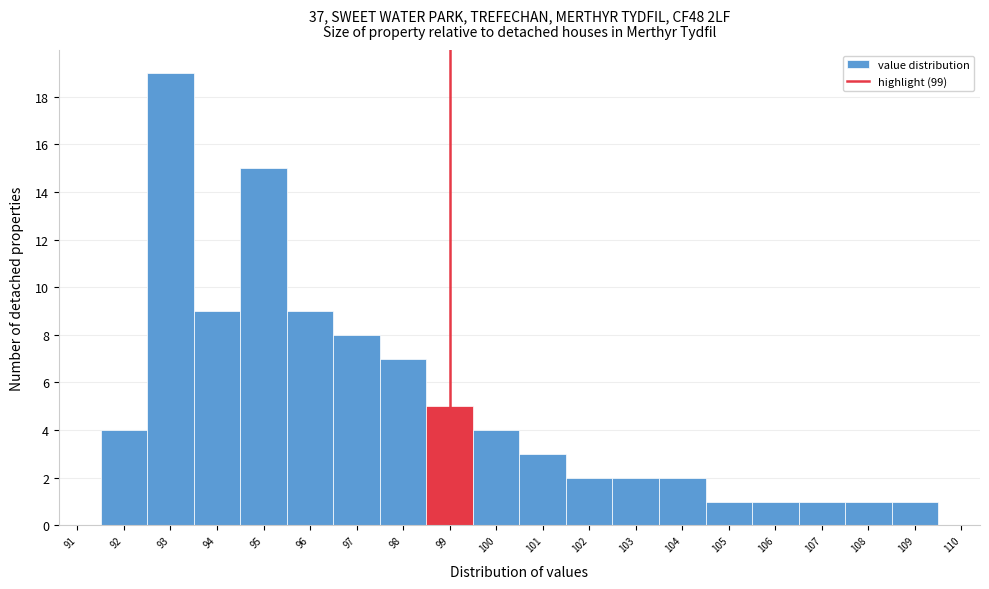

Reading left to right, transcribe this chart: for each bar, give the range it covers on the x-axis and its height. The values are not printed on the chart, so give them approximately, as read against the axis.

91.5 to 92.5: 4
92.5 to 93.5: 19
93.5 to 94.5: 9
94.5 to 95.5: 15
95.5 to 96.5: 9
96.5 to 97.5: 8
97.5 to 98.5: 7
98.5 to 99.5: 5
99.5 to 100.5: 4
100.5 to 101.5: 3
101.5 to 102.5: 2
102.5 to 103.5: 2
103.5 to 104.5: 2
104.5 to 105.5: 1
105.5 to 106.5: 1
106.5 to 107.5: 1
107.5 to 108.5: 1
108.5 to 109.5: 1